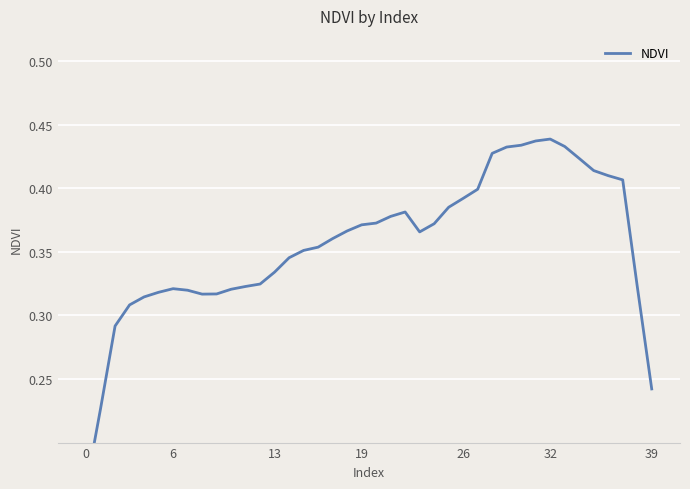

How many lines are shown in the chart?

1